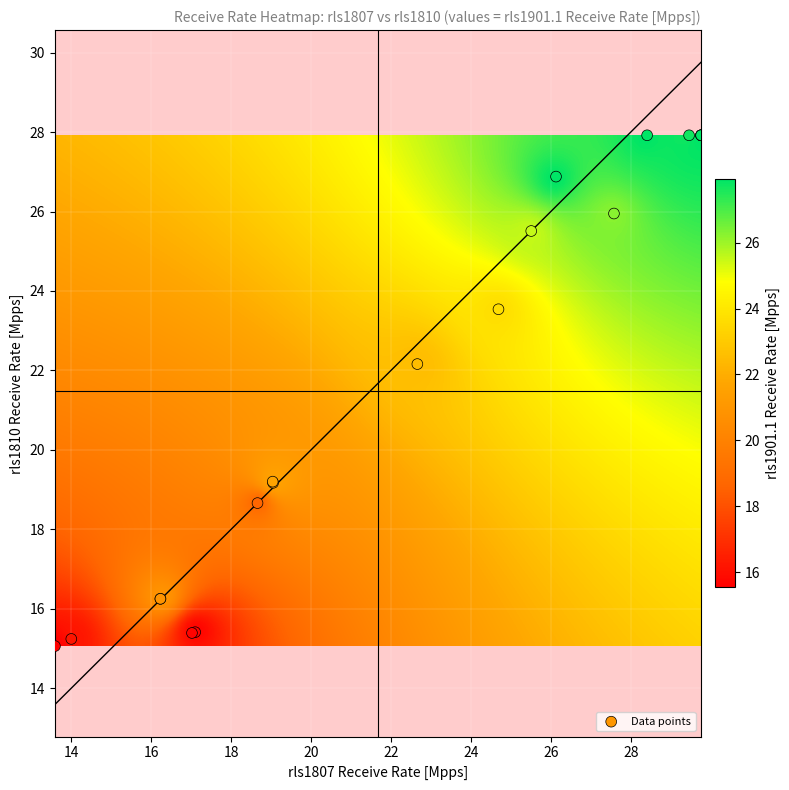

What Y value in the scatter plot is closest to 21?

22.2